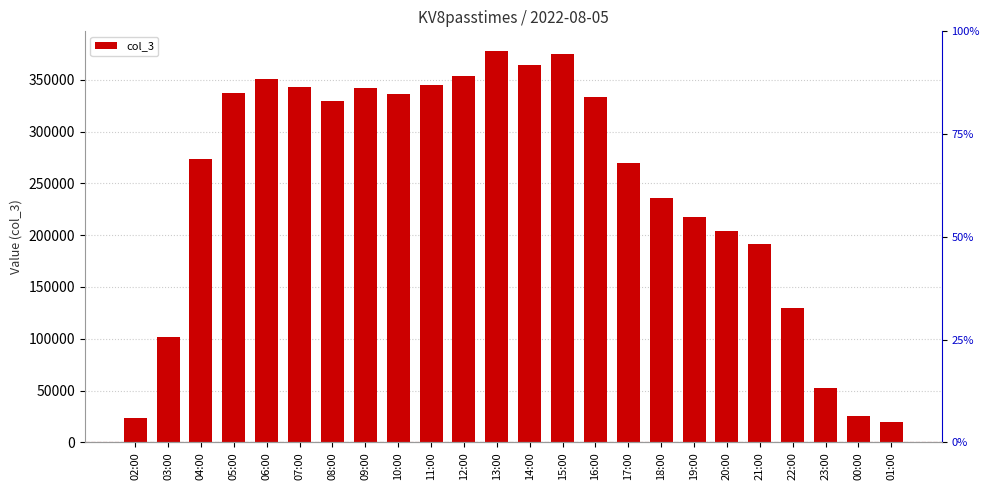

How many data points are less than 329720?

12